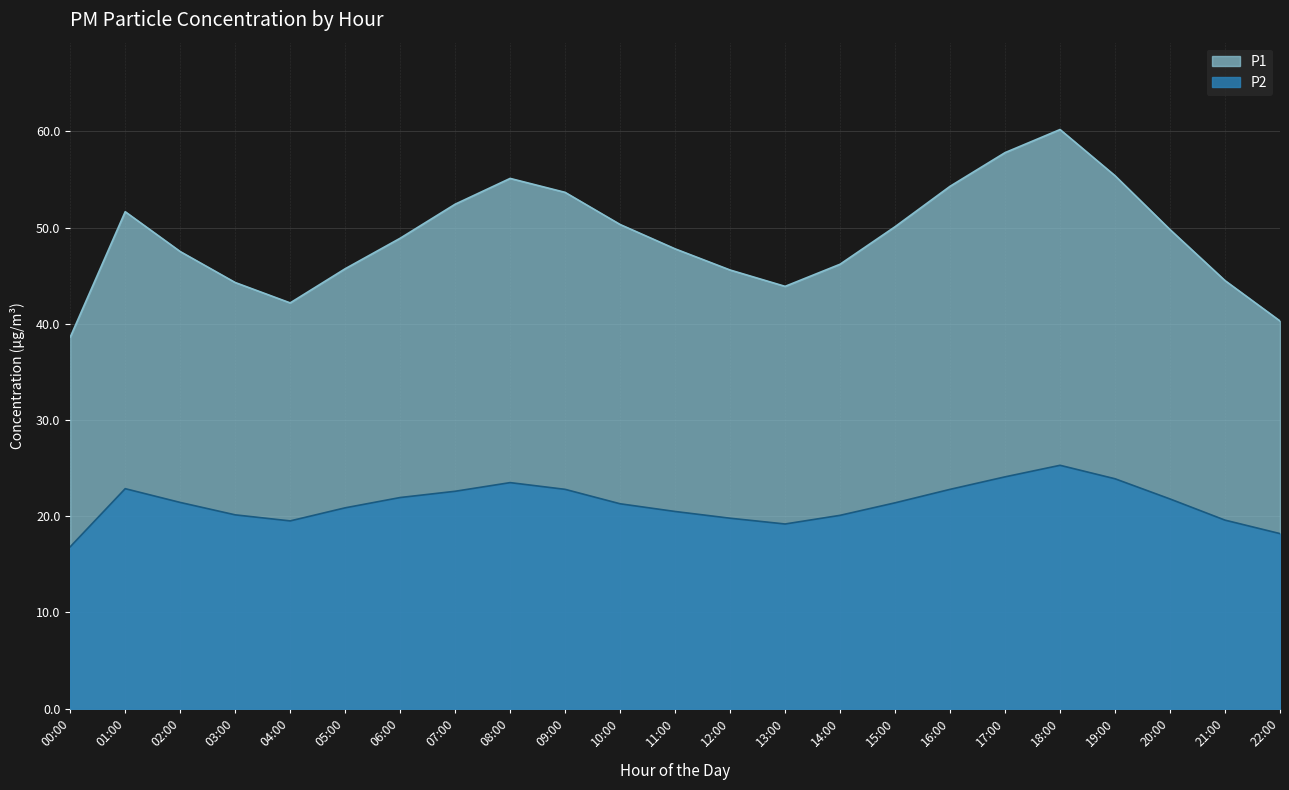

Reading left to right, transcribe all the data shown in this chart.

P1: 00:00=38.6	01:00=51.7	02:00=47.5	03:00=44.3	04:00=42.2	05:00=45.7	06:00=48.9	07:00=52.4	08:00=55.1	09:00=53.7	10:00=50.3	11:00=47.8	12:00=45.6	13:00=43.9	14:00=46.2	15:00=50.1	16:00=54.3	17:00=57.8	18:00=60.2	19:00=55.4	20:00=49.8	21:00=44.5	22:00=40.3
P2: 00:00=16.8	01:00=22.9	02:00=21.4	03:00=20.1	04:00=19.5	05:00=20.9	06:00=21.9	07:00=22.6	08:00=23.5	09:00=22.8	10:00=21.3	11:00=20.5	12:00=19.8	13:00=19.2	14:00=20.1	15:00=21.4	16:00=22.8	17:00=24.1	18:00=25.3	19:00=23.9	20:00=21.8	21:00=19.6	22:00=18.2